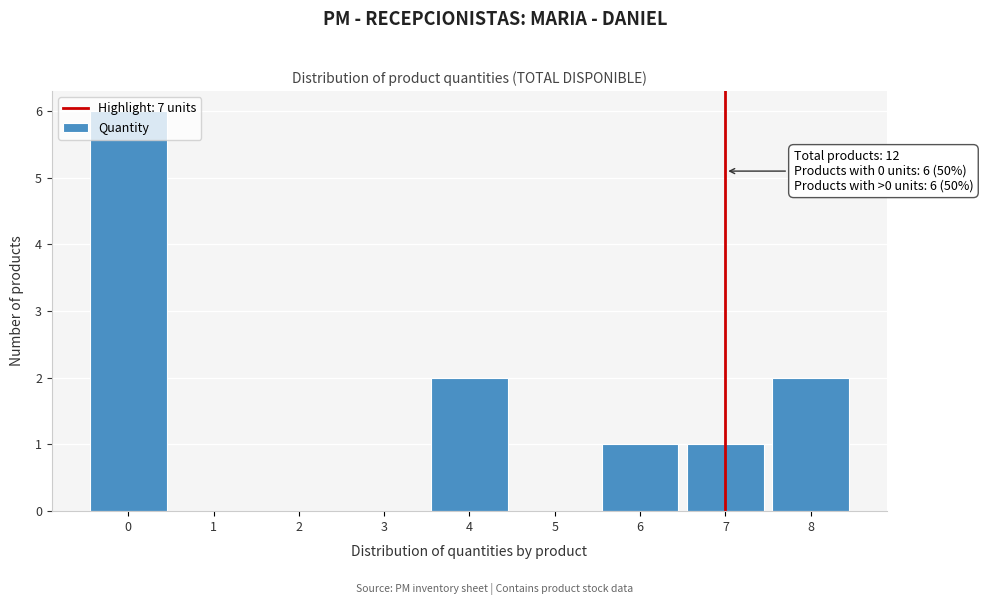

Over which range of the x-axis is the bar tallest?

-0.5 to 0.5